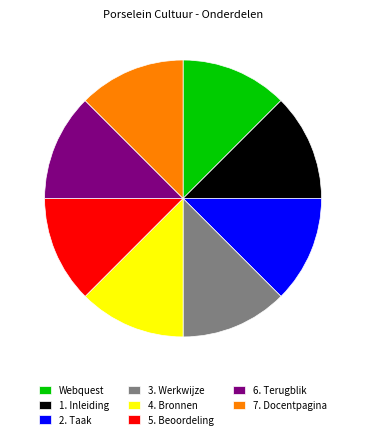

Does 1. Inleiding represent more than half of the total?

No